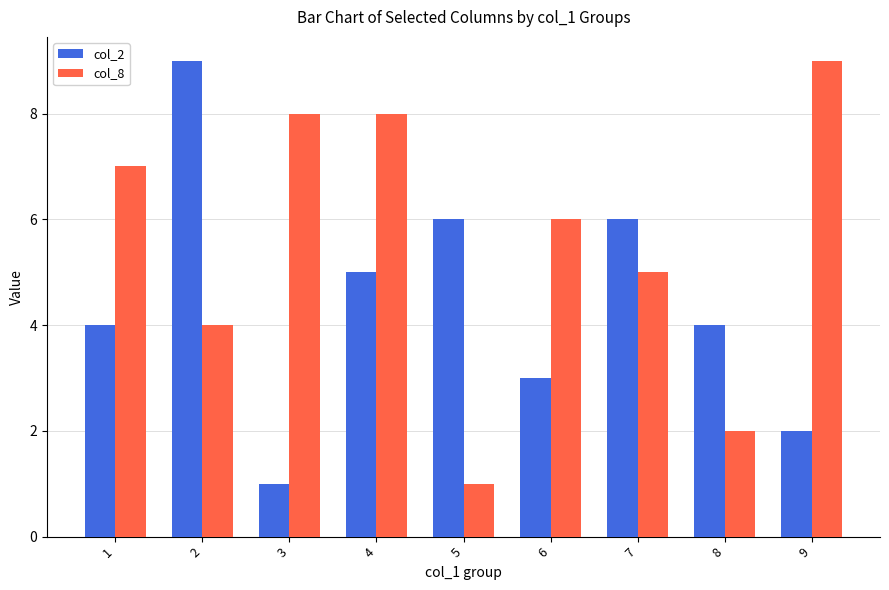

The col_2 series shows 3 at 6. True or false?

True